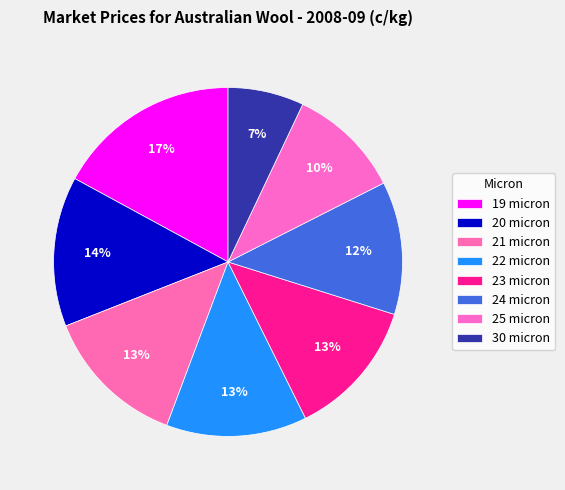

To the nearest percent, what is the combined percentage of 22 micron and 20 micron?

27%